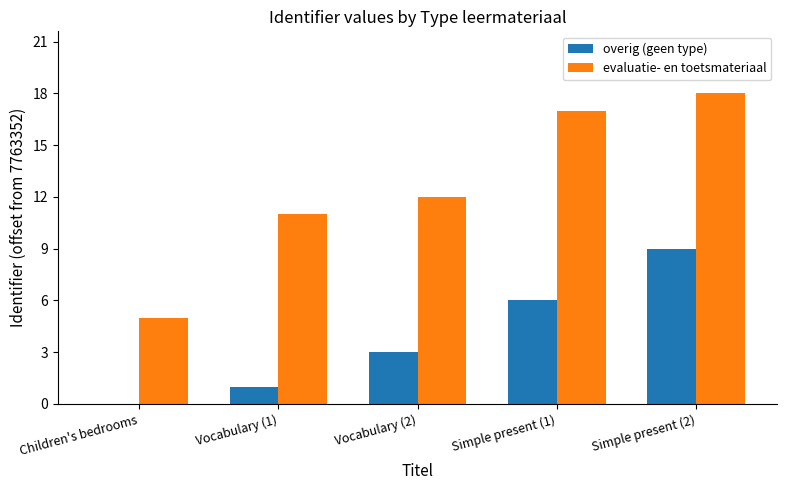

At which label is overig (geen type) closest to 4?

Vocabulary (2)